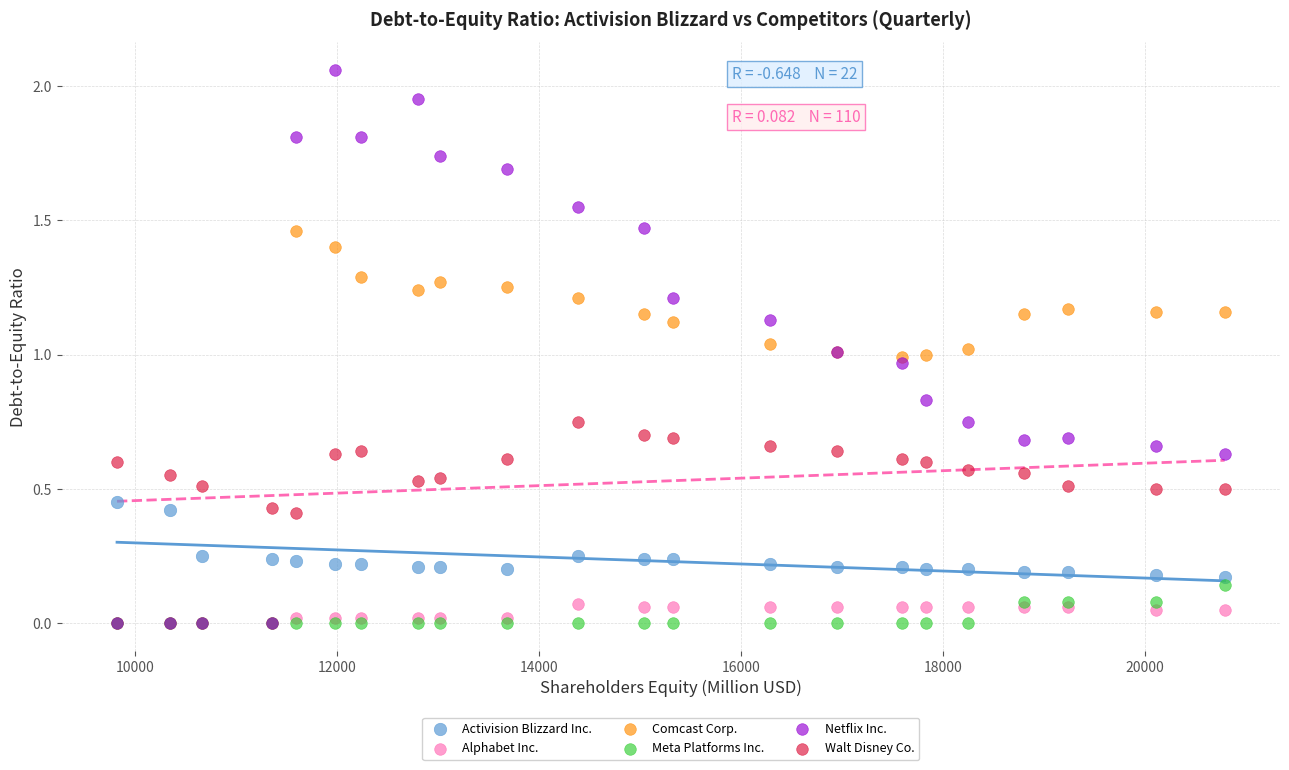

What are all the series names shown in the legend?

Activision Blizzard Inc., Alphabet Inc., Comcast Corp., Meta Platforms Inc., Netflix Inc., Walt Disney Co.